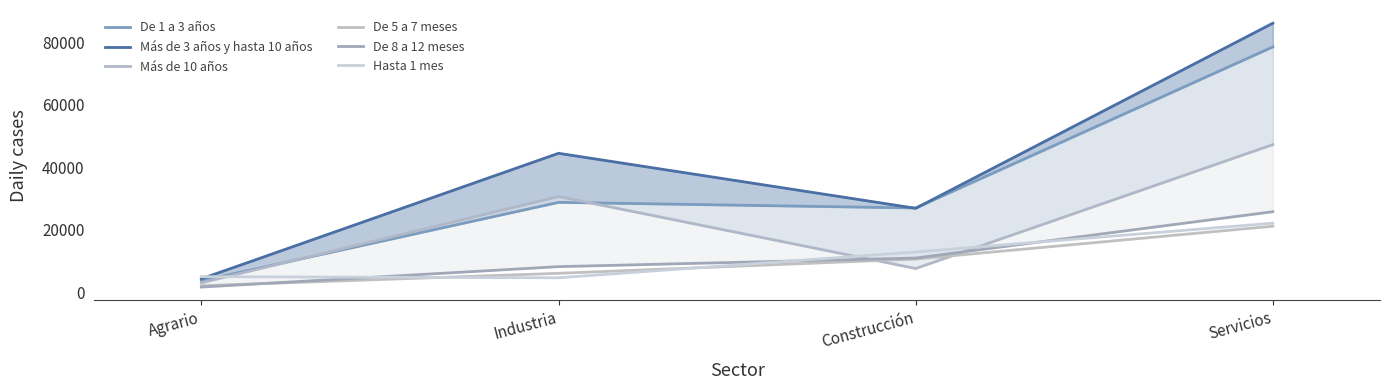

True or false: De 8 a 12 meses has more than 2 points higher than both neighbors.

False